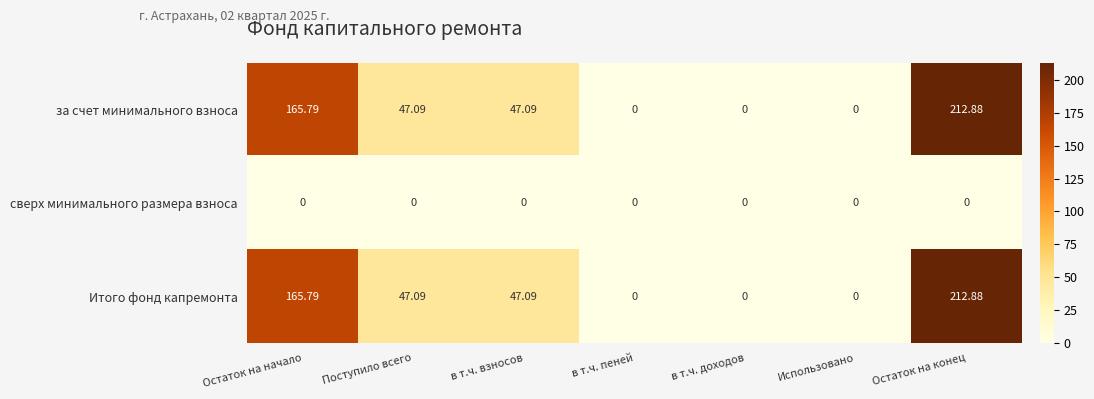

Which category has the highest value in the Итого фонд капремонта series?

Остаток на конец